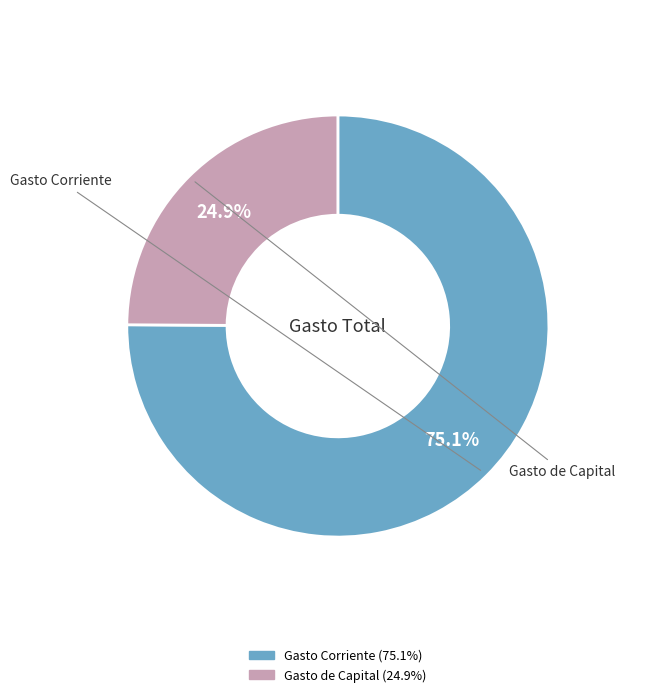

How many segments does this pie chart have?

2